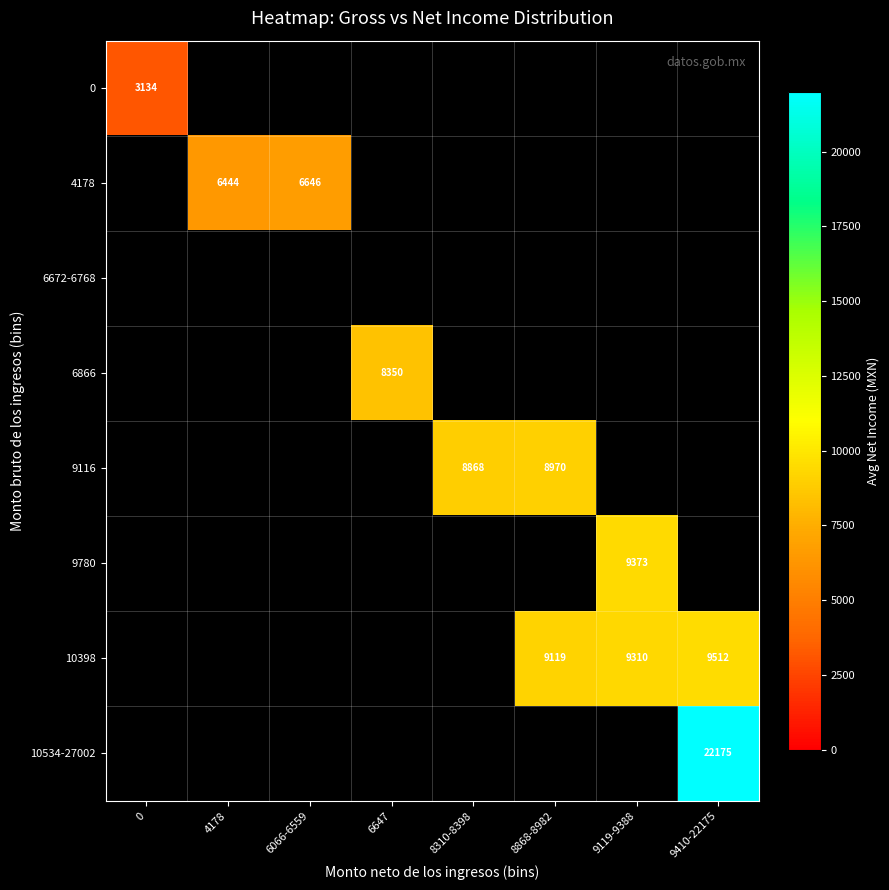

List the series in order of their peak value, lowest first.

0, 4178, 6672-6768, 6866, 9116, 9780, 10398, 10534-27002